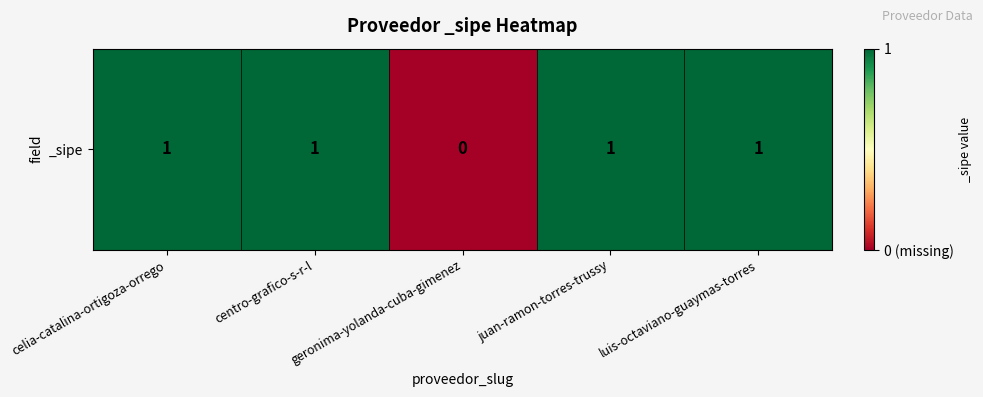

At which category does the chart reach its peak across all series?

celia-catalina-ortigoza-orrego